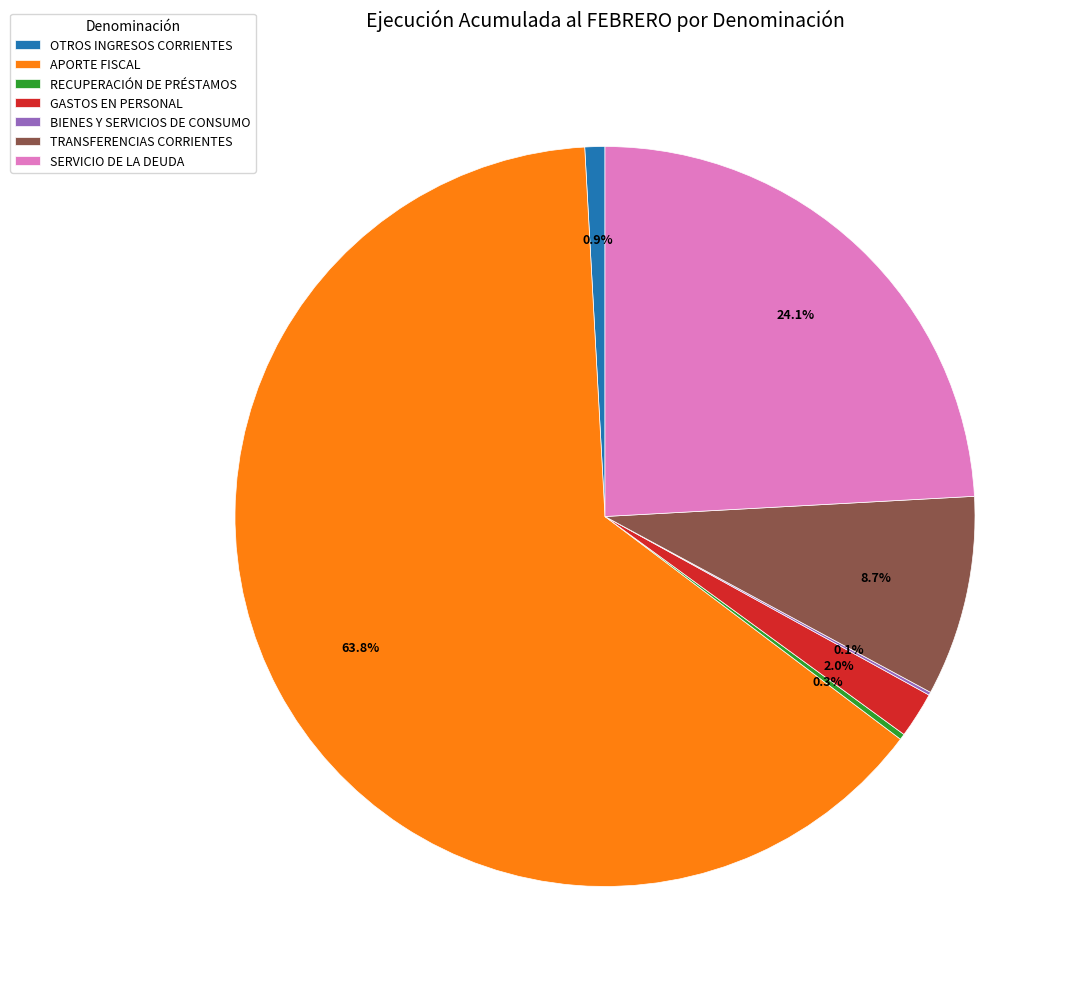

What is the largest slice in the pie chart?

APORTE FISCAL